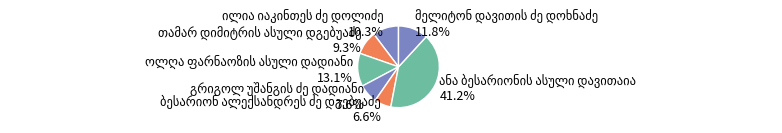

To the nearest percent, what is the difference between the largest and smallest slice percentages?

35%